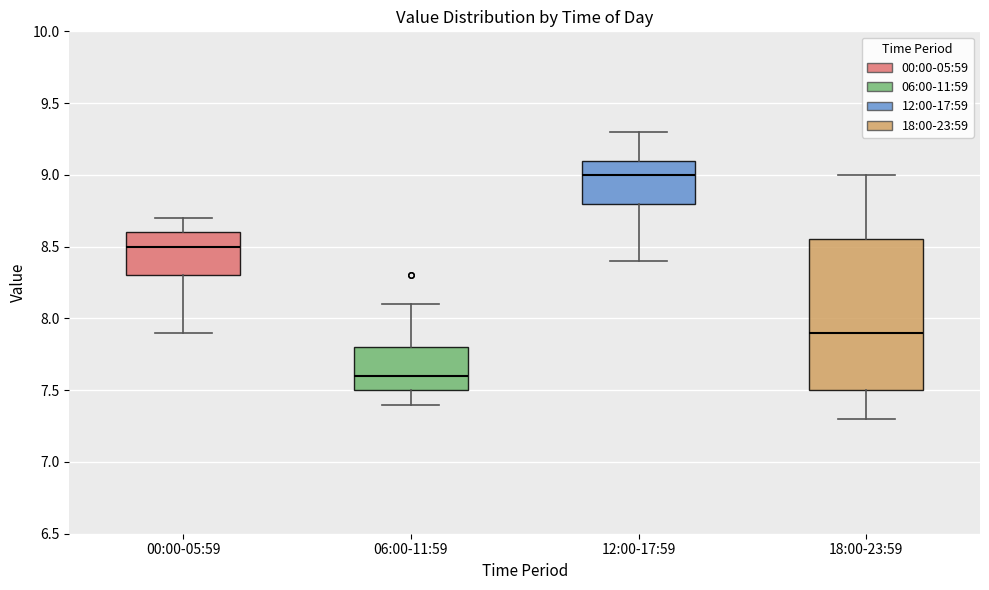

Reading left to right, transcribe this box plot: for each box, give where its median line is, the range the box spans, and where its two whiskers end, as read against the y-axis. The values are not printed on the chart, so give them approximately, as read against the axis.

00:00-05:59: median 8.50, box 8.30 to 8.60, whiskers 7.90 to 8.70
06:00-11:59: median 7.60, box 7.50 to 7.80, whiskers 7.40 to 8.10
12:00-17:59: median 9.00, box 8.80 to 9.10, whiskers 8.40 to 9.30
18:00-23:59: median 7.90, box 7.50 to 8.55, whiskers 7.30 to 9.00